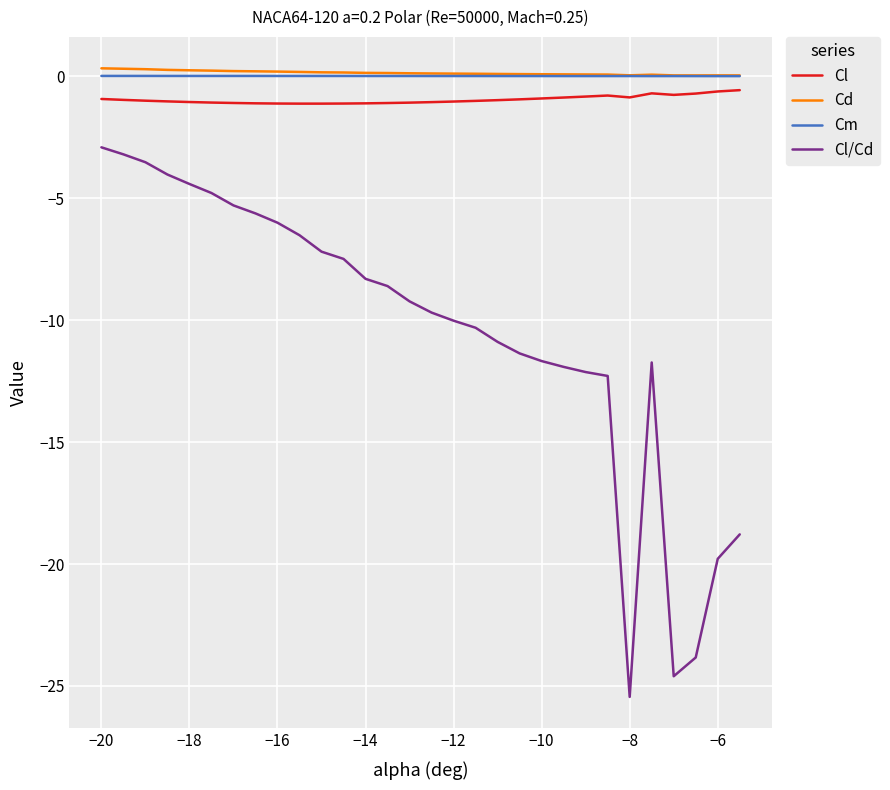

True or false: Cl and Cm intersect in this chart.

False